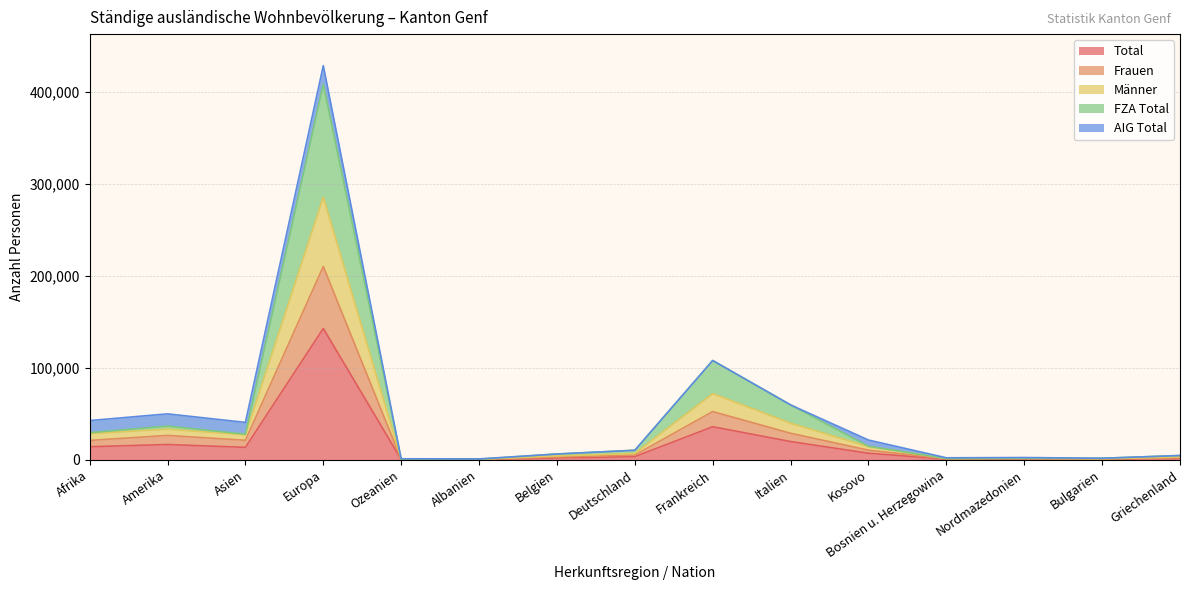

Is the value of Männer at Kosovo greater than the value of Frauen at Nordmazedonien?

Yes